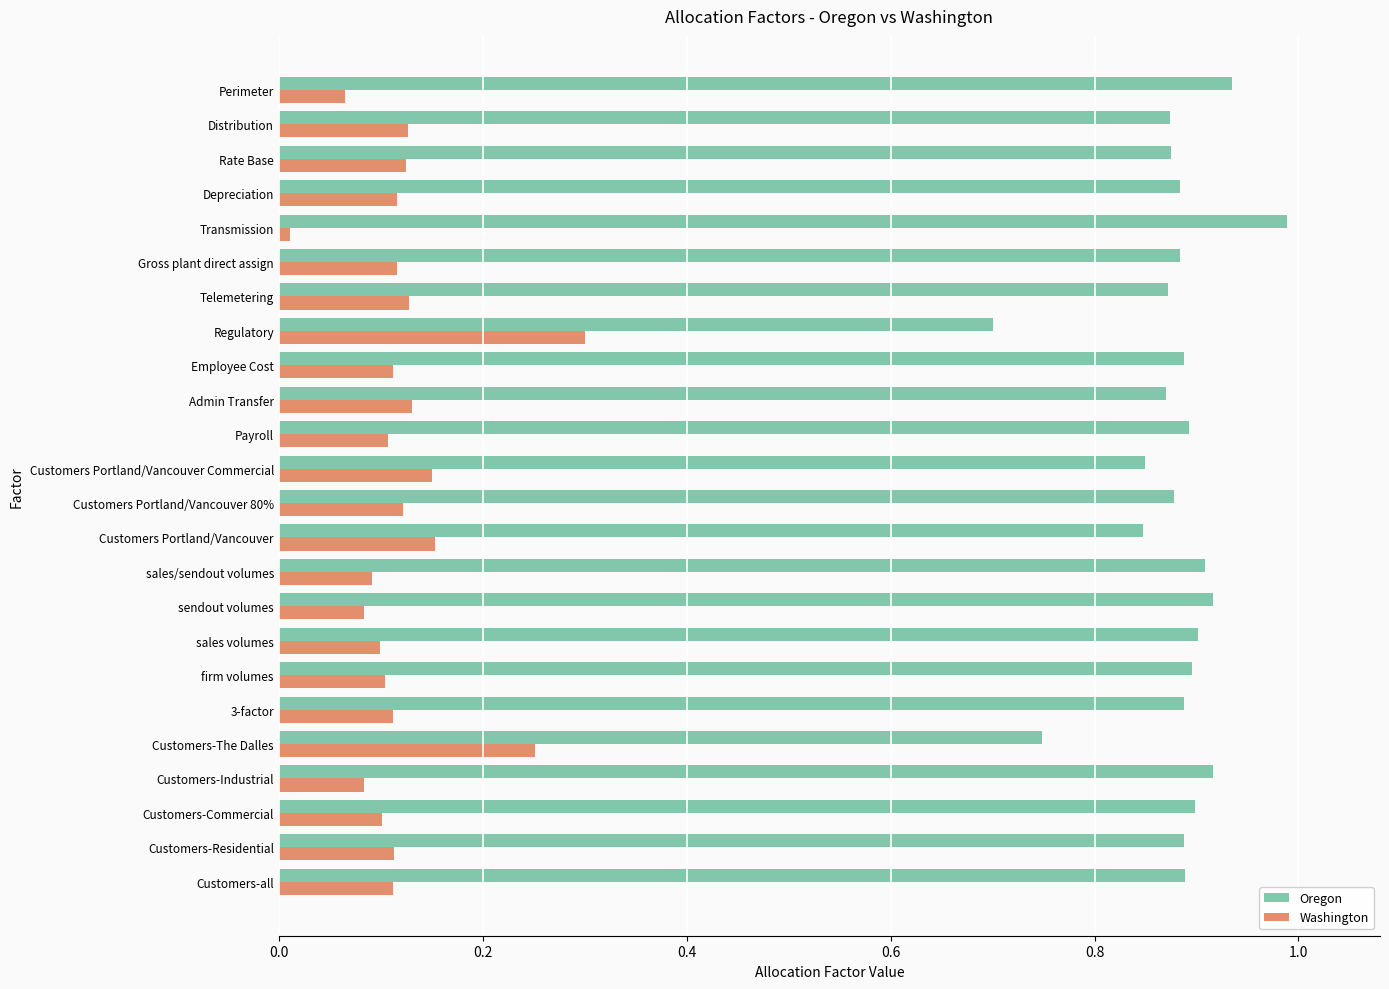

Which series has the largest total across all categories?

Oregon